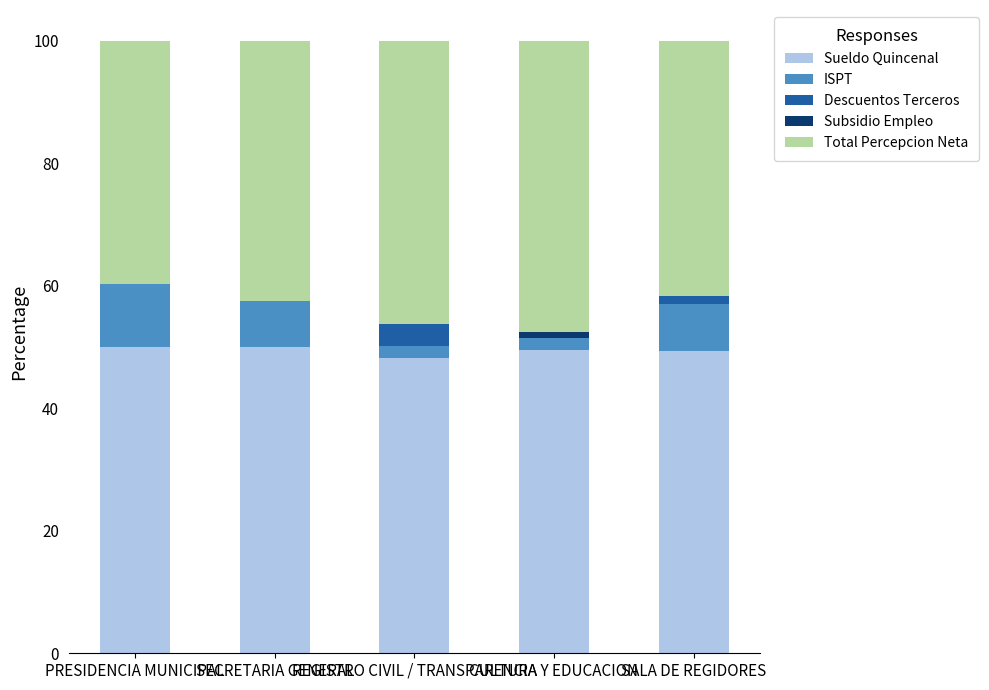

What is the maximum value for Sueldo Quincenal?

50.0